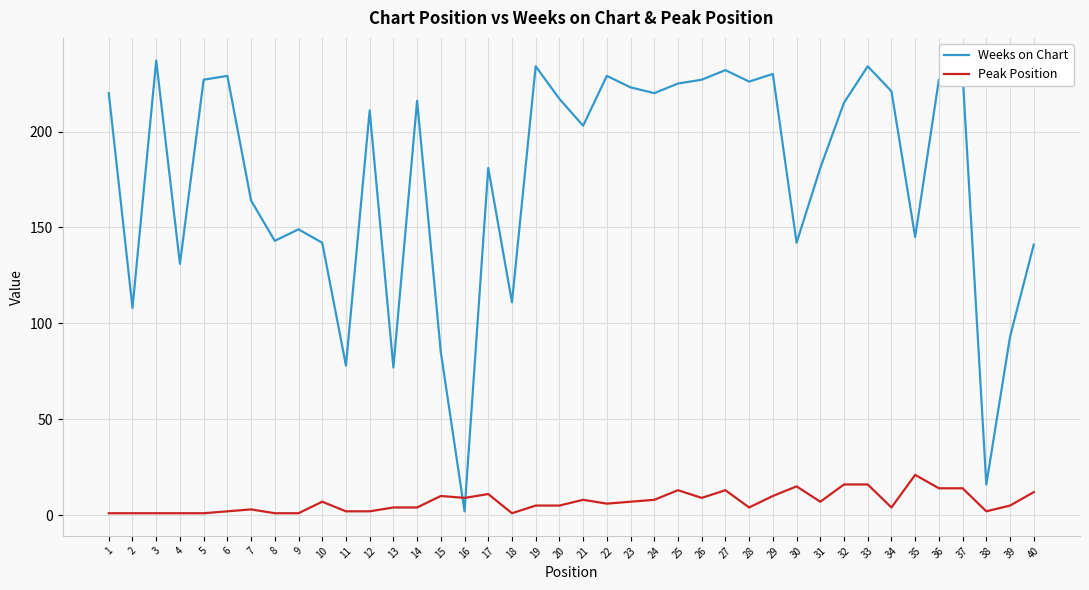

What are all the series names shown in the legend?

Weeks on Chart, Peak Position